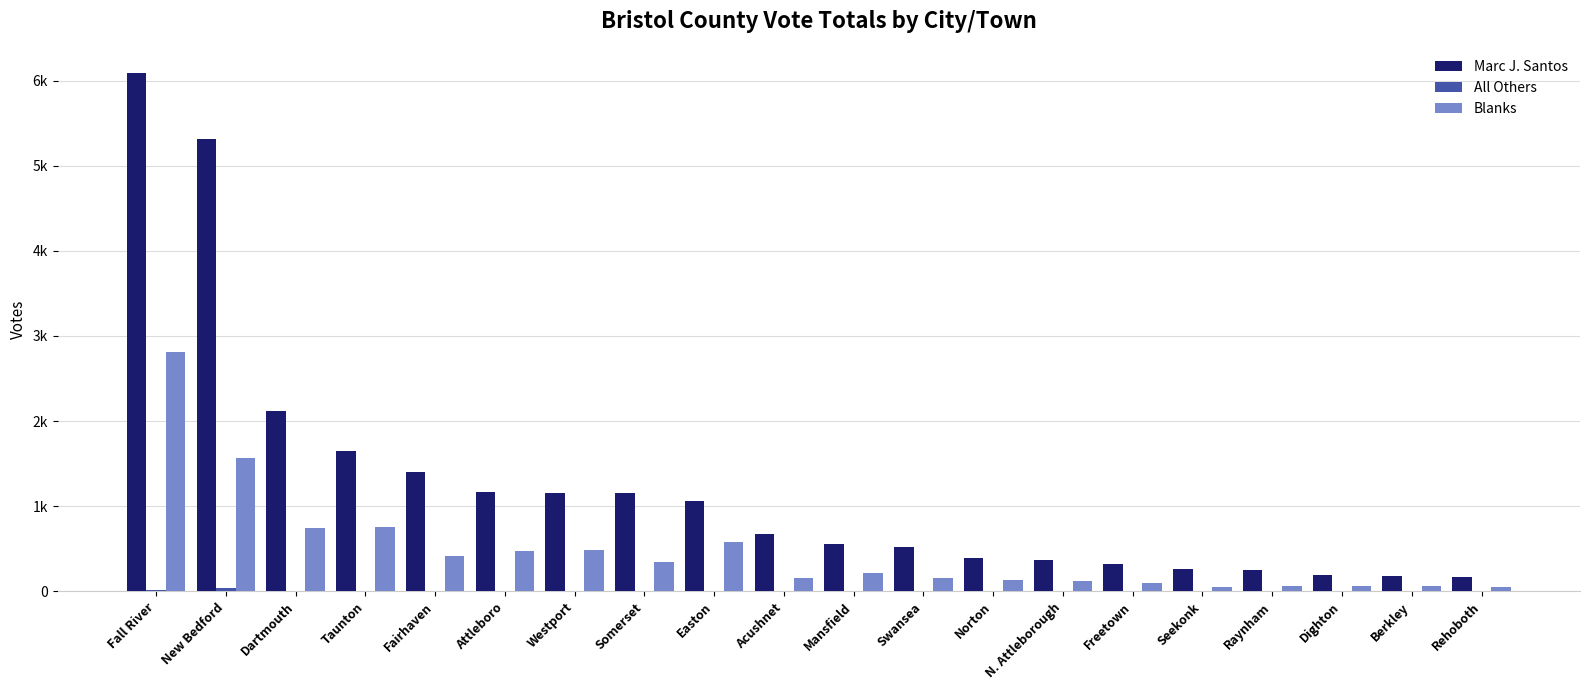

True or false: Marc J. Santos has a value of 264 at Norton.

False